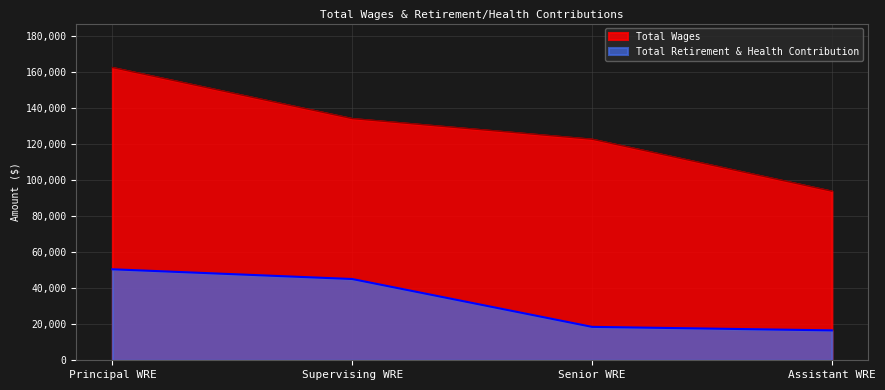

Which series has the largest total across all categories?

Total Wages